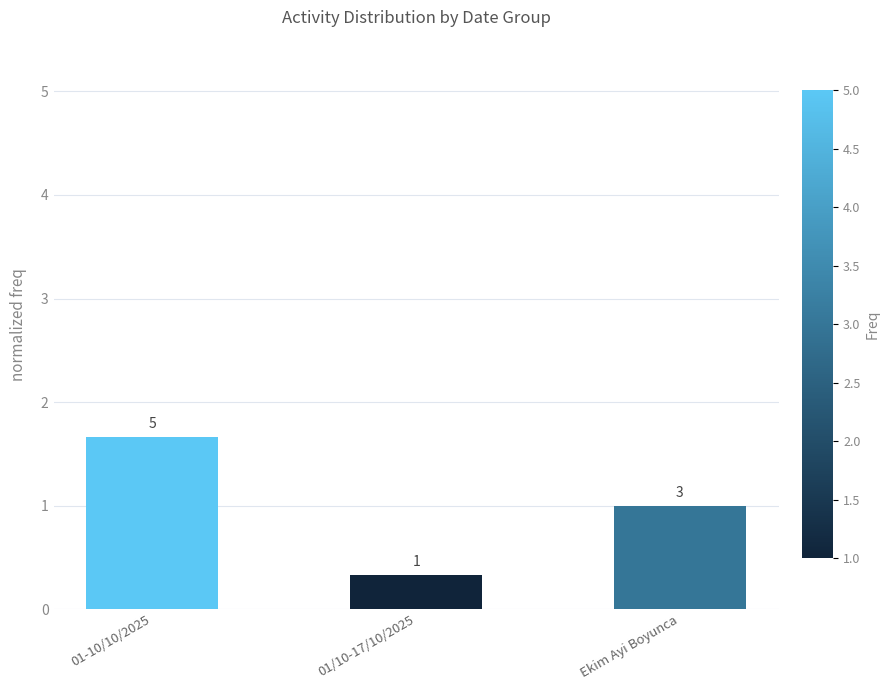

List the labels in order of value, smallest first.

01/10-17/10/2025, Ekim Ayi Boyunca, 01-10/10/2025